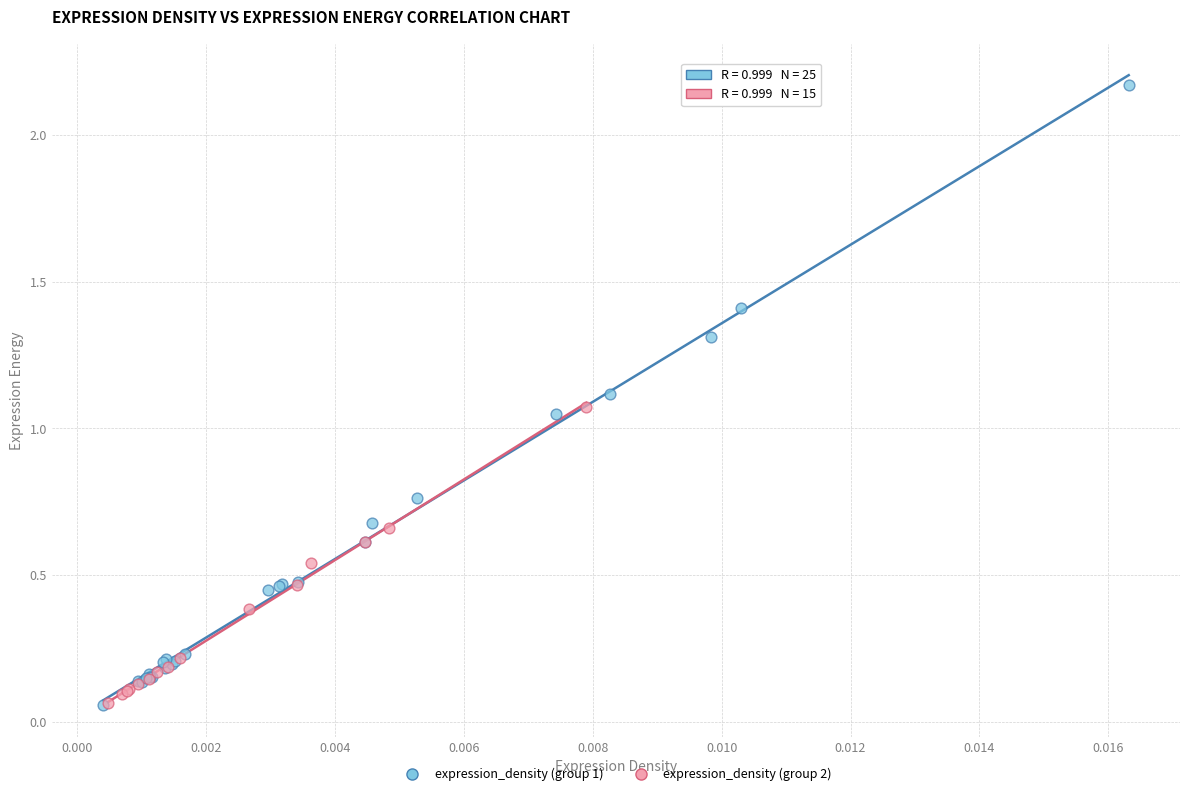

Which series contains the highest Y value?

expression_density (group 1)